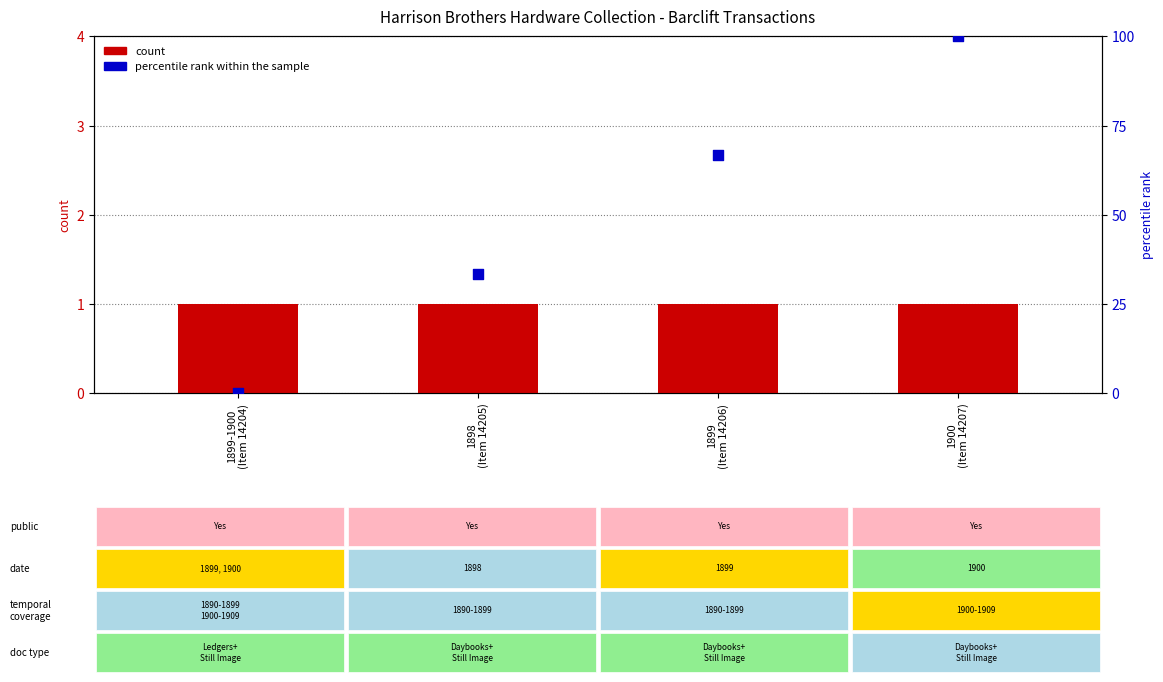

Is the value of percentile rank within the sample at 1898
(Item 14205) greater than the value of count at 1899-1900
(Item 14204)?

Yes